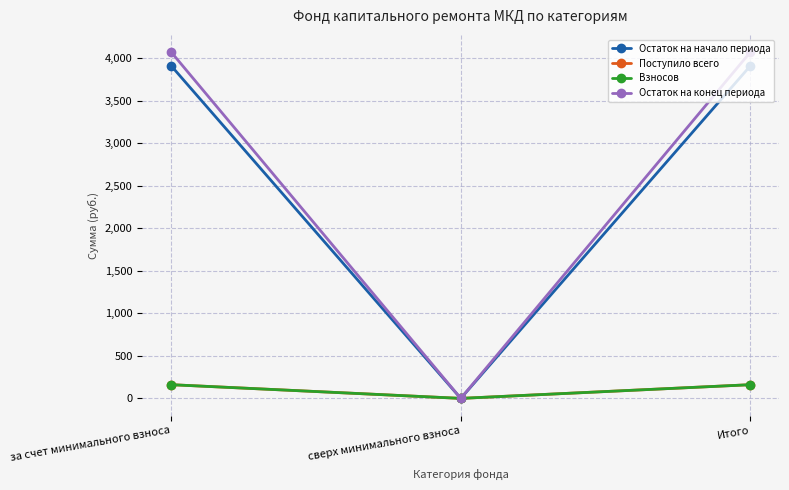

Reading right to left, extract all data points from this chart.

Остаток на начало периода: 3911.3	0.0	3911.3
Поступило всего: 161.1	0.0	161.1
Взносов: 161.0	0.0	161.0
Остаток на конец периода: 4072.5	0.0	4072.5